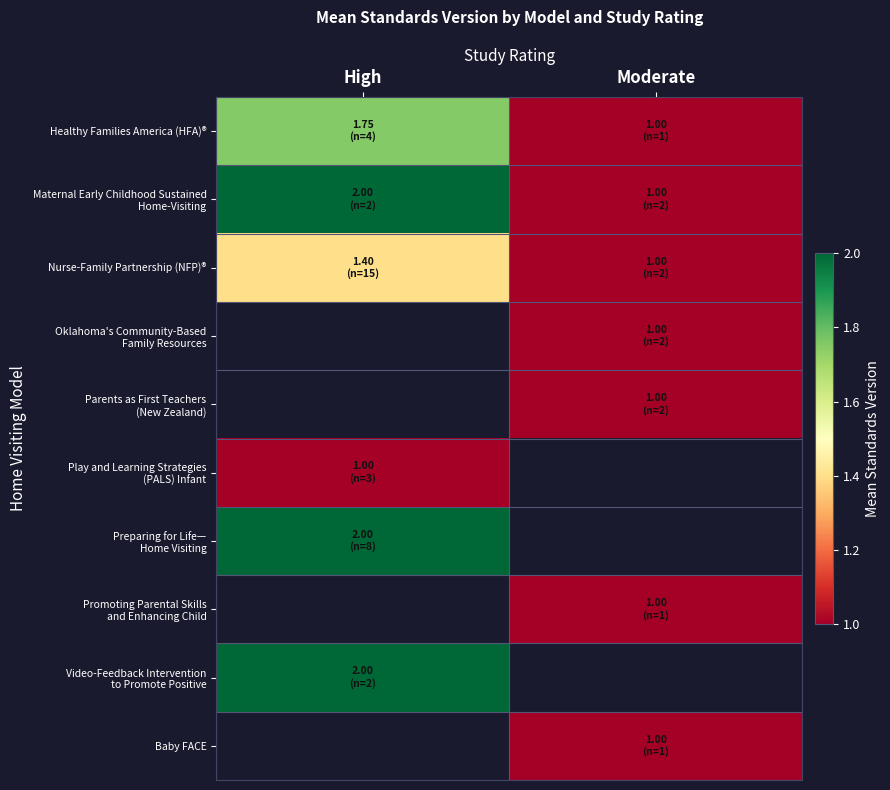

At which category does the chart reach its minimum across all series?

Moderate